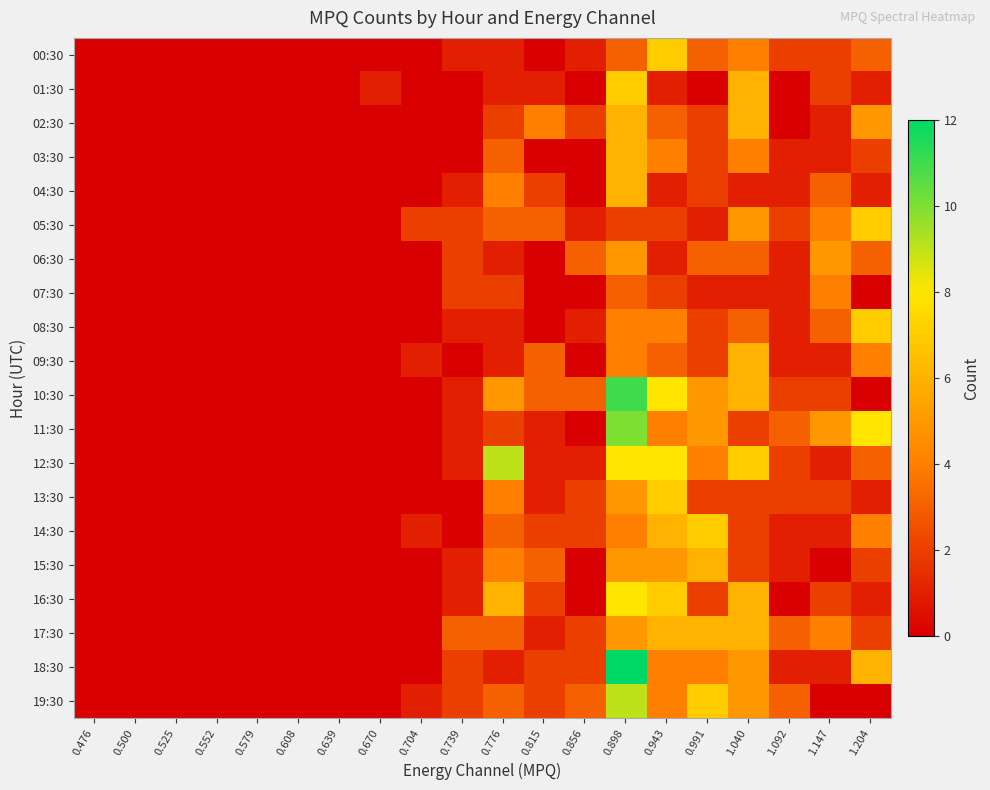

Reading left to right, list all the values displayed in this chart.

00:30: 0.476=0	0.500=0	0.525=0	0.552=0	0.579=0	0.608=0	0.639=0	0.670=0	0.704=0	0.739=1	0.776=1	0.815=0	0.856=1	0.898=3	0.943=7	0.991=3	1.040=4	1.092=2	1.147=2	1.204=3
01:30: 0.476=0	0.500=0	0.525=0	0.552=0	0.579=0	0.608=0	0.639=0	0.670=1	0.704=0	0.739=0	0.776=1	0.815=1	0.856=0	0.898=7	0.943=1	0.991=0	1.040=6	1.092=0	1.147=2	1.204=1
02:30: 0.476=0	0.500=0	0.525=0	0.552=0	0.579=0	0.608=0	0.639=0	0.670=0	0.704=0	0.739=0	0.776=2	0.815=4	0.856=2	0.898=6	0.943=3	0.991=2	1.040=6	1.092=0	1.147=1	1.204=5
03:30: 0.476=0	0.500=0	0.525=0	0.552=0	0.579=0	0.608=0	0.639=0	0.670=0	0.704=0	0.739=0	0.776=3	0.815=0	0.856=0	0.898=6	0.943=4	0.991=2	1.040=4	1.092=1	1.147=1	1.204=2
04:30: 0.476=0	0.500=0	0.525=0	0.552=0	0.579=0	0.608=0	0.639=0	0.670=0	0.704=0	0.739=1	0.776=4	0.815=2	0.856=0	0.898=6	0.943=1	0.991=2	1.040=1	1.092=1	1.147=3	1.204=1
05:30: 0.476=0	0.500=0	0.525=0	0.552=0	0.579=0	0.608=0	0.639=0	0.670=0	0.704=2	0.739=2	0.776=3	0.815=3	0.856=1	0.898=2	0.943=2	0.991=1	1.040=5	1.092=2	1.147=4	1.204=7
06:30: 0.476=0	0.500=0	0.525=0	0.552=0	0.579=0	0.608=0	0.639=0	0.670=0	0.704=0	0.739=2	0.776=1	0.815=0	0.856=3	0.898=5	0.943=1	0.991=3	1.040=3	1.092=1	1.147=5	1.204=3
07:30: 0.476=0	0.500=0	0.525=0	0.552=0	0.579=0	0.608=0	0.639=0	0.670=0	0.704=0	0.739=2	0.776=2	0.815=0	0.856=0	0.898=3	0.943=2	0.991=1	1.040=1	1.092=1	1.147=4	1.204=0
08:30: 0.476=0	0.500=0	0.525=0	0.552=0	0.579=0	0.608=0	0.639=0	0.670=0	0.704=0	0.739=1	0.776=1	0.815=0	0.856=1	0.898=4	0.943=4	0.991=2	1.040=3	1.092=1	1.147=3	1.204=7
09:30: 0.476=0	0.500=0	0.525=0	0.552=0	0.579=0	0.608=0	0.639=0	0.670=0	0.704=1	0.739=0	0.776=1	0.815=3	0.856=0	0.898=4	0.943=3	0.991=2	1.040=6	1.092=1	1.147=1	1.204=4
10:30: 0.476=0	0.500=0	0.525=0	0.552=0	0.579=0	0.608=0	0.639=0	0.670=0	0.704=0	0.739=1	0.776=5	0.815=3	0.856=3	0.898=11	0.943=8	0.991=5	1.040=6	1.092=2	1.147=2	1.204=0
11:30: 0.476=0	0.500=0	0.525=0	0.552=0	0.579=0	0.608=0	0.639=0	0.670=0	0.704=0	0.739=1	0.776=2	0.815=1	0.856=0	0.898=10	0.943=4	0.991=5	1.040=2	1.092=3	1.147=5	1.204=8
12:30: 0.476=0	0.500=0	0.525=0	0.552=0	0.579=0	0.608=0	0.639=0	0.670=0	0.704=0	0.739=1	0.776=9	0.815=1	0.856=1	0.898=8	0.943=8	0.991=4	1.040=7	1.092=2	1.147=1	1.204=3
13:30: 0.476=0	0.500=0	0.525=0	0.552=0	0.579=0	0.608=0	0.639=0	0.670=0	0.704=0	0.739=0	0.776=4	0.815=1	0.856=2	0.898=5	0.943=7	0.991=2	1.040=2	1.092=2	1.147=2	1.204=1
14:30: 0.476=0	0.500=0	0.525=0	0.552=0	0.579=0	0.608=0	0.639=0	0.670=0	0.704=1	0.739=0	0.776=3	0.815=2	0.856=2	0.898=4	0.943=6	0.991=7	1.040=2	1.092=1	1.147=1	1.204=4
15:30: 0.476=0	0.500=0	0.525=0	0.552=0	0.579=0	0.608=0	0.639=0	0.670=0	0.704=0	0.739=1	0.776=4	0.815=3	0.856=0	0.898=5	0.943=5	0.991=6	1.040=2	1.092=1	1.147=0	1.204=2
16:30: 0.476=0	0.500=0	0.525=0	0.552=0	0.579=0	0.608=0	0.639=0	0.670=0	0.704=0	0.739=1	0.776=6	0.815=2	0.856=0	0.898=8	0.943=7	0.991=2	1.040=6	1.092=0	1.147=2	1.204=1
17:30: 0.476=0	0.500=0	0.525=0	0.552=0	0.579=0	0.608=0	0.639=0	0.670=0	0.704=0	0.739=3	0.776=3	0.815=1	0.856=2	0.898=5	0.943=6	0.991=6	1.040=6	1.092=3	1.147=4	1.204=2
18:30: 0.476=0	0.500=0	0.525=0	0.552=0	0.579=0	0.608=0	0.639=0	0.670=0	0.704=0	0.739=2	0.776=1	0.815=2	0.856=2	0.898=12	0.943=4	0.991=4	1.040=5	1.092=1	1.147=1	1.204=6
19:30: 0.476=0	0.500=0	0.525=0	0.552=0	0.579=0	0.608=0	0.639=0	0.670=0	0.704=1	0.739=2	0.776=3	0.815=2	0.856=3	0.898=9	0.943=4	0.991=7	1.040=5	1.092=3	1.147=0	1.204=0